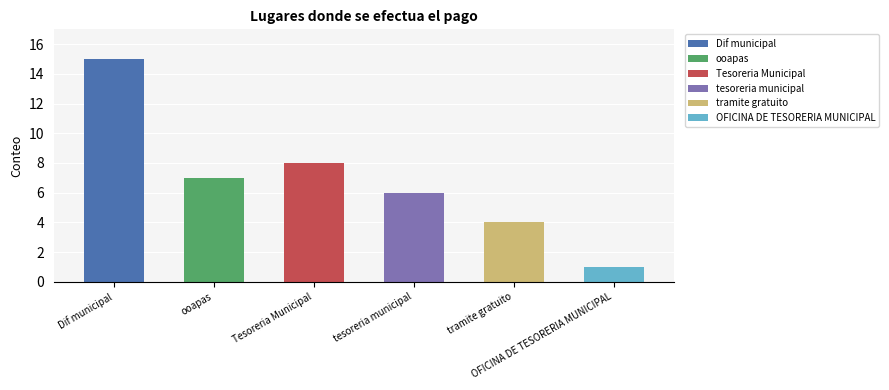

Between tesoreria municipal and Dif municipal, which is larger?

Dif municipal